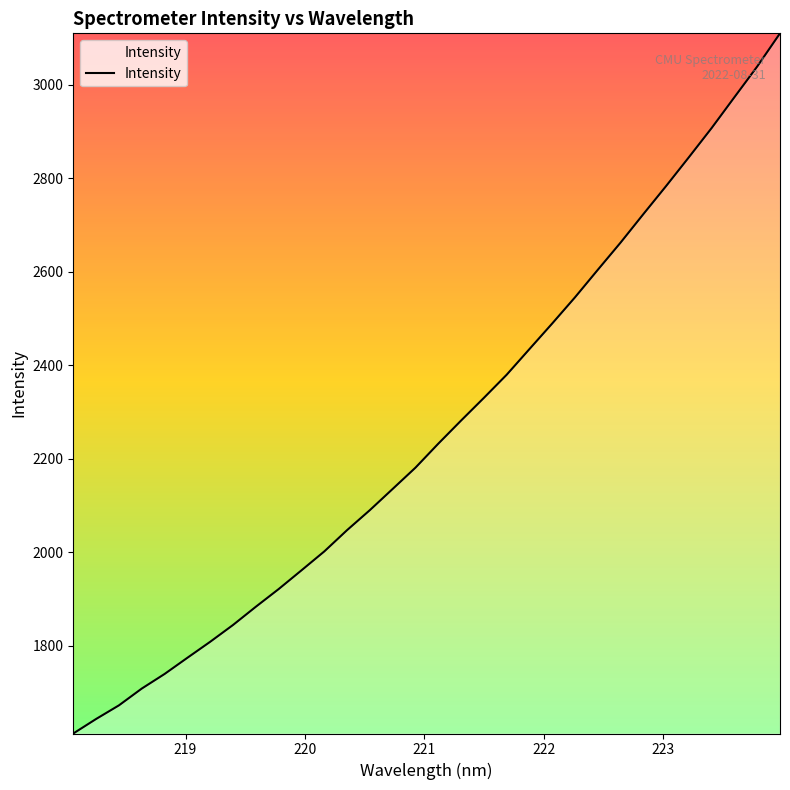

What is the maximum value shown in the chart?

3109.9